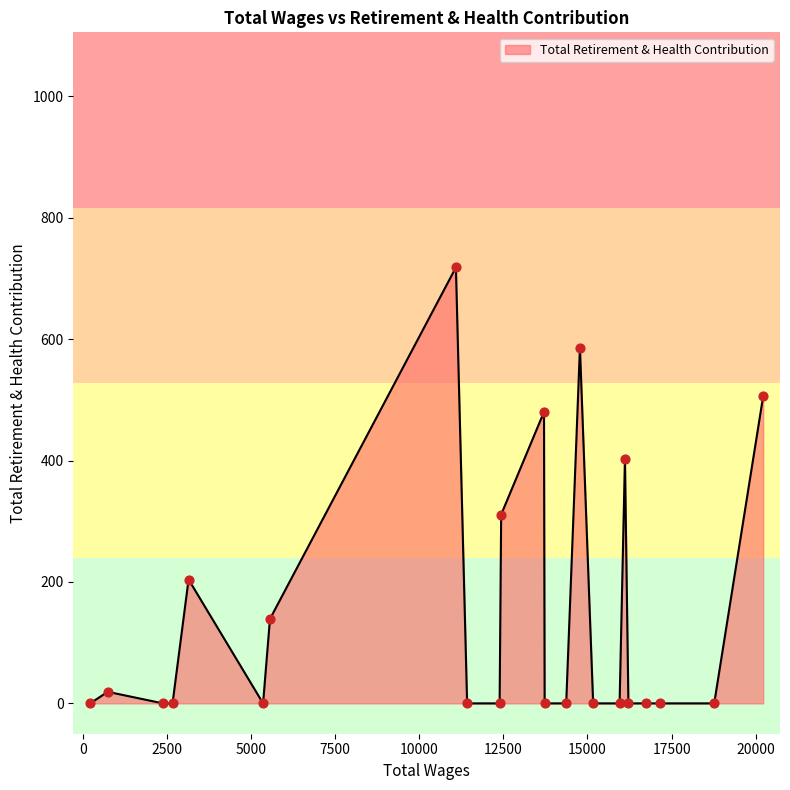

What is the greatest value displayed?

718